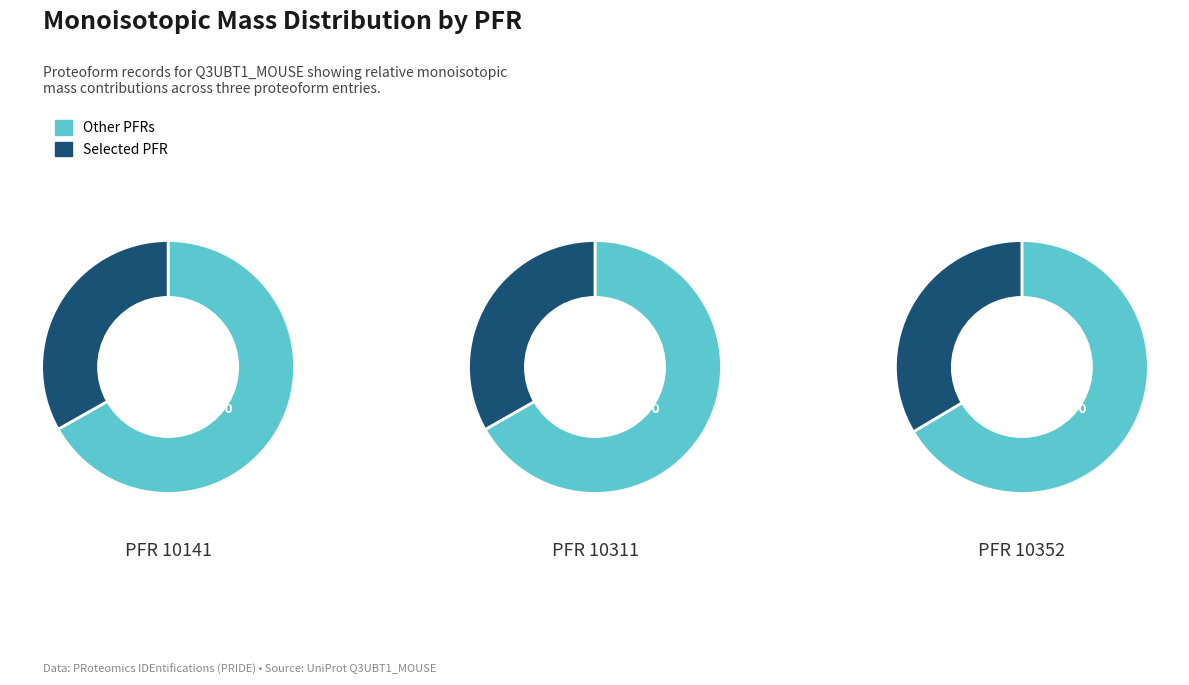

What percentage is the 10311 slice, to the nearest percent?

33%